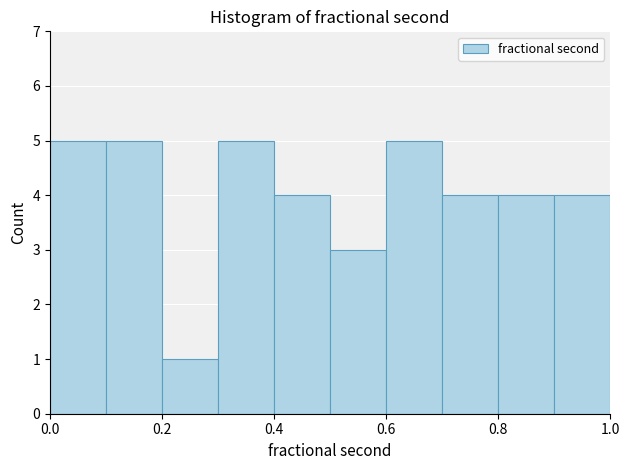

Reading left to right, list every bar in this chart as the range it spans on the x-axis followed by its height. The values are not printed on the chart, so give them approximately, as read against the axis.

0.0 to 0.1: 5
0.1 to 0.2: 5
0.2 to 0.3: 1
0.3 to 0.4: 5
0.4 to 0.5: 4
0.5 to 0.6: 3
0.6 to 0.7: 5
0.7 to 0.8: 4
0.8 to 0.9: 4
0.9 to 1.0: 4